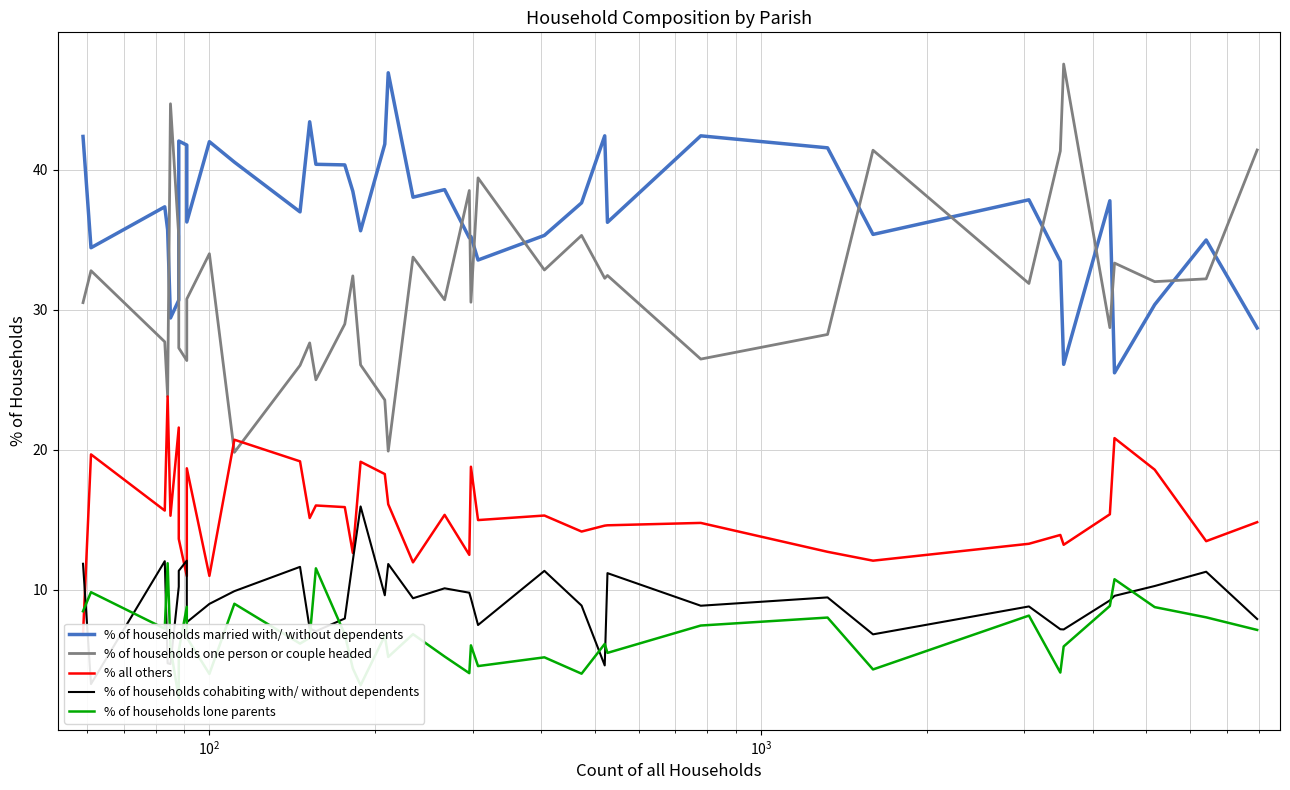

True or false: % of households cohabiting with/ without dependents has more than 2 points higher than both neighbors.

True